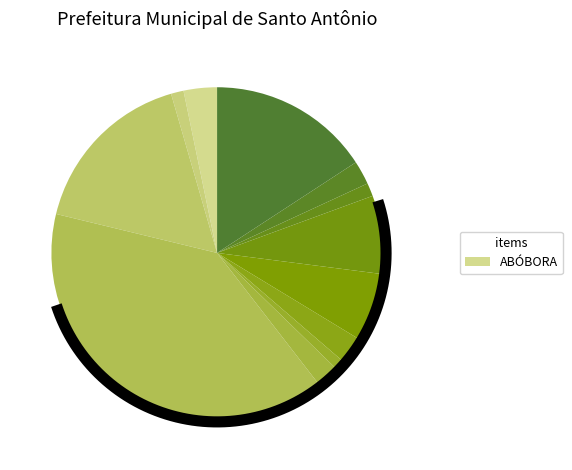

True or false: CENOURA accounts for 1% of the total.

False